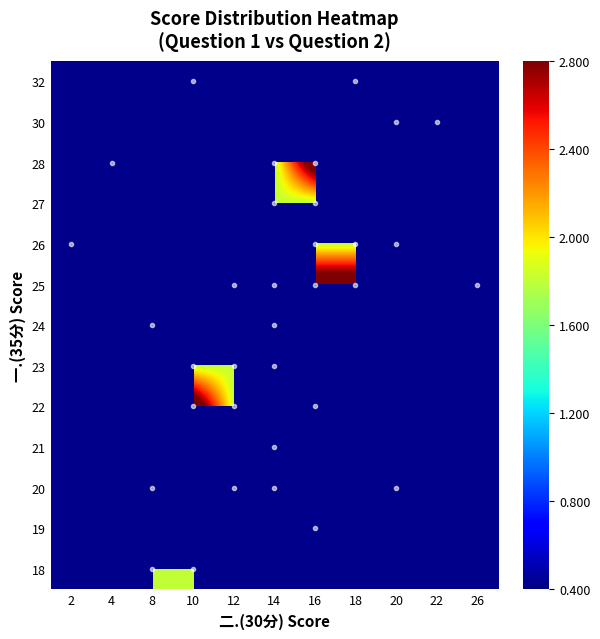

Rank the categories by row_10 value from lowest to highest.

2, 4, 8, 10, 12, 14, 16, 18, 20, 22, 26